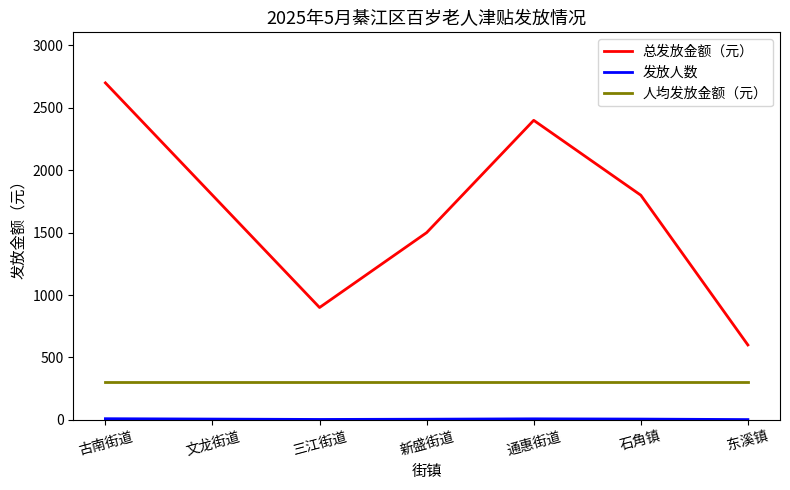

True or false: 总发放金额（元） and 人均发放金额（元） cross at least once.

False